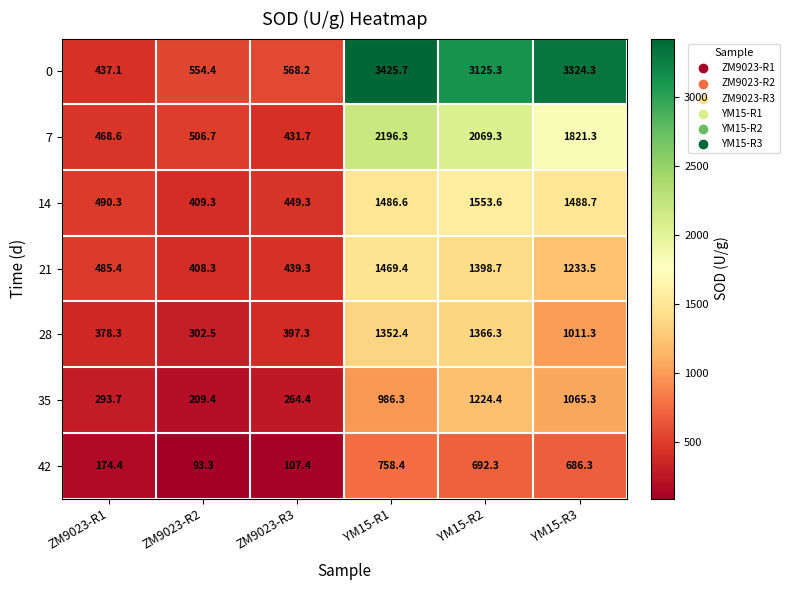

What is the difference between the 28 values at ZM9023-R3 and ZM9023-R1?

19.0